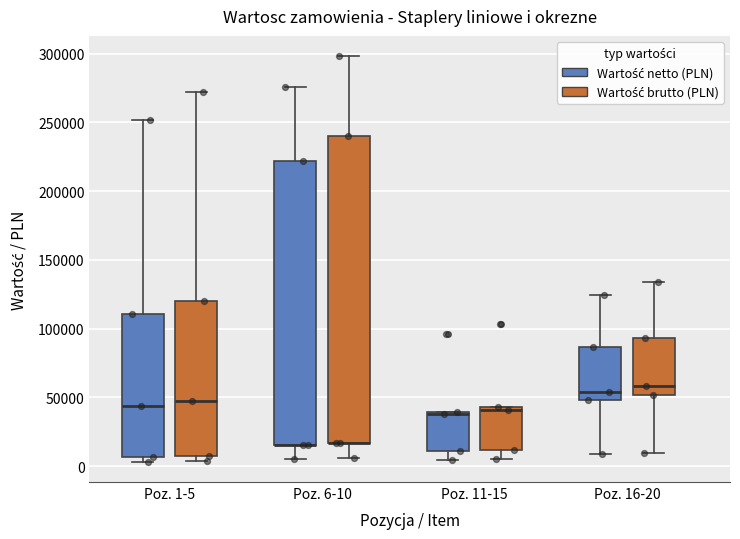

Where does the upper whisker of the box for Poz. 16-20 (Wartość brutto (PLN)) end on the y-axis? The values are not printed on the chart, so give them approximately, as read against the axis.

135000